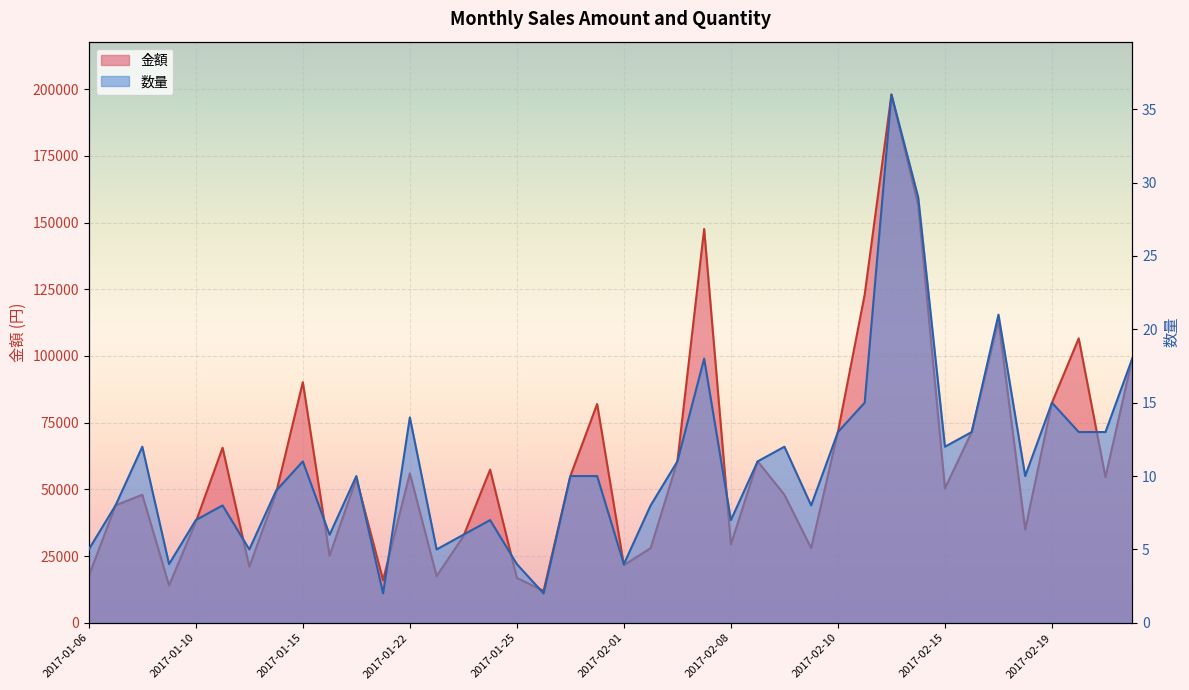

The value of 金額 at 2017-02-16 is 71500. True or false?

True